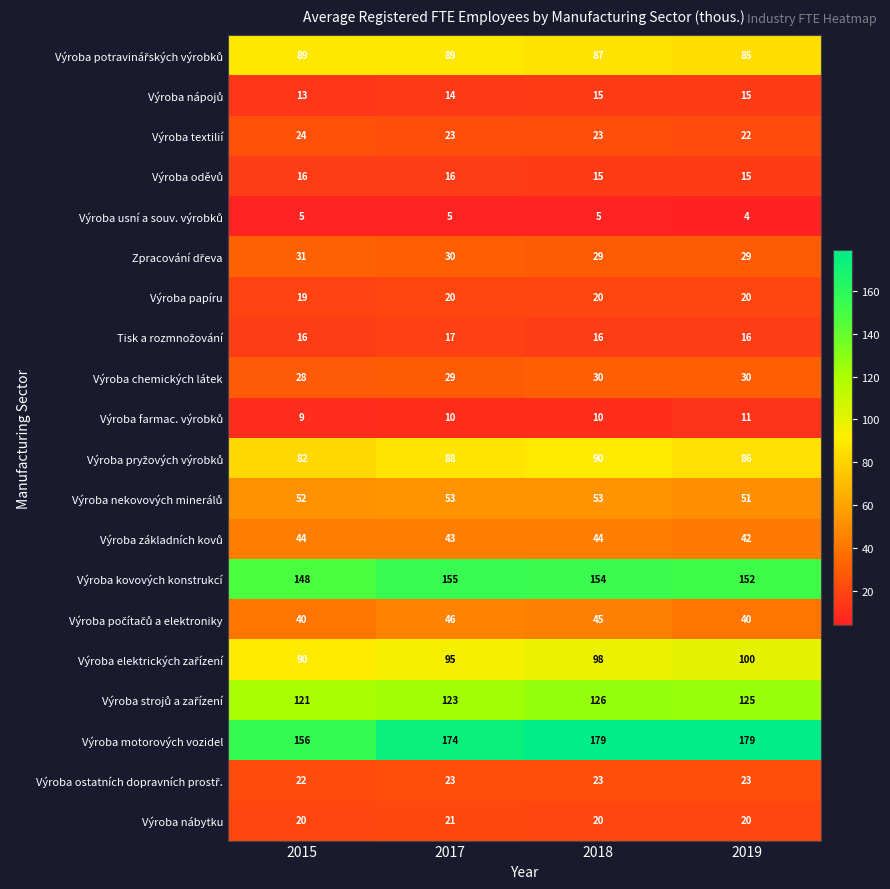

Which label corresponds to the smallest value in the chart?

2019